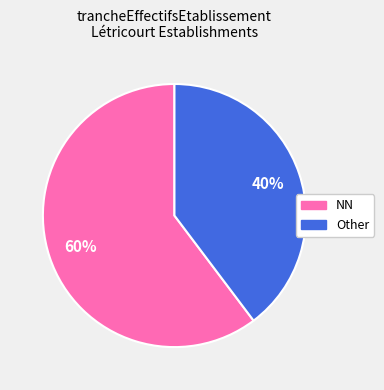

Which has a higher value, NN or Other?

NN